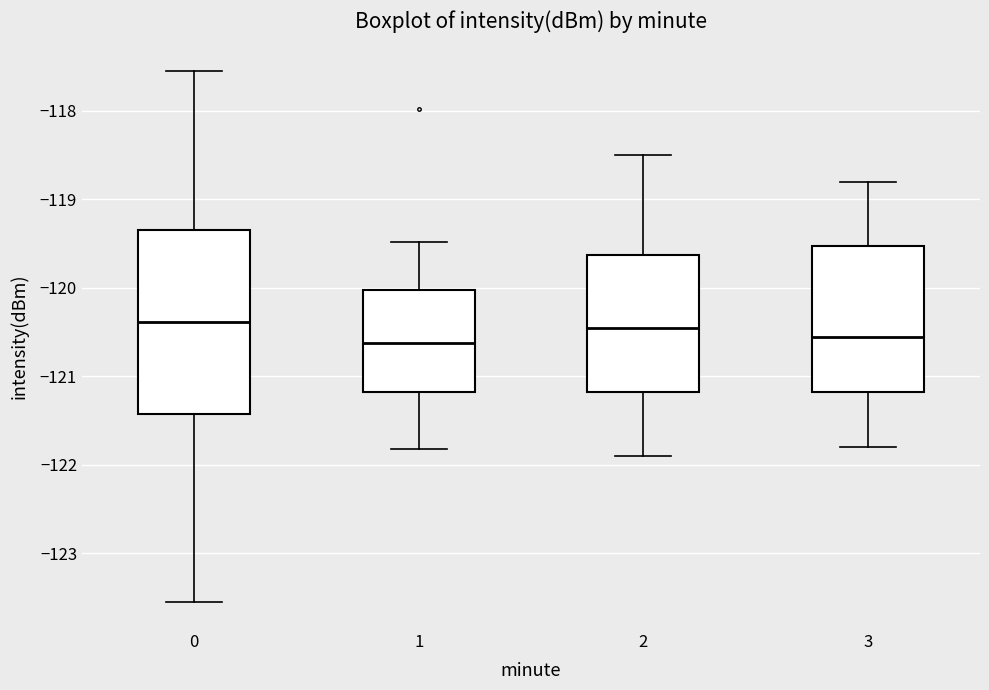

Where does the lower whisker of the box at x = 2 end on the y-axis? The values are not printed on the chart, so give them approximately, as read against the axis.

-121.9